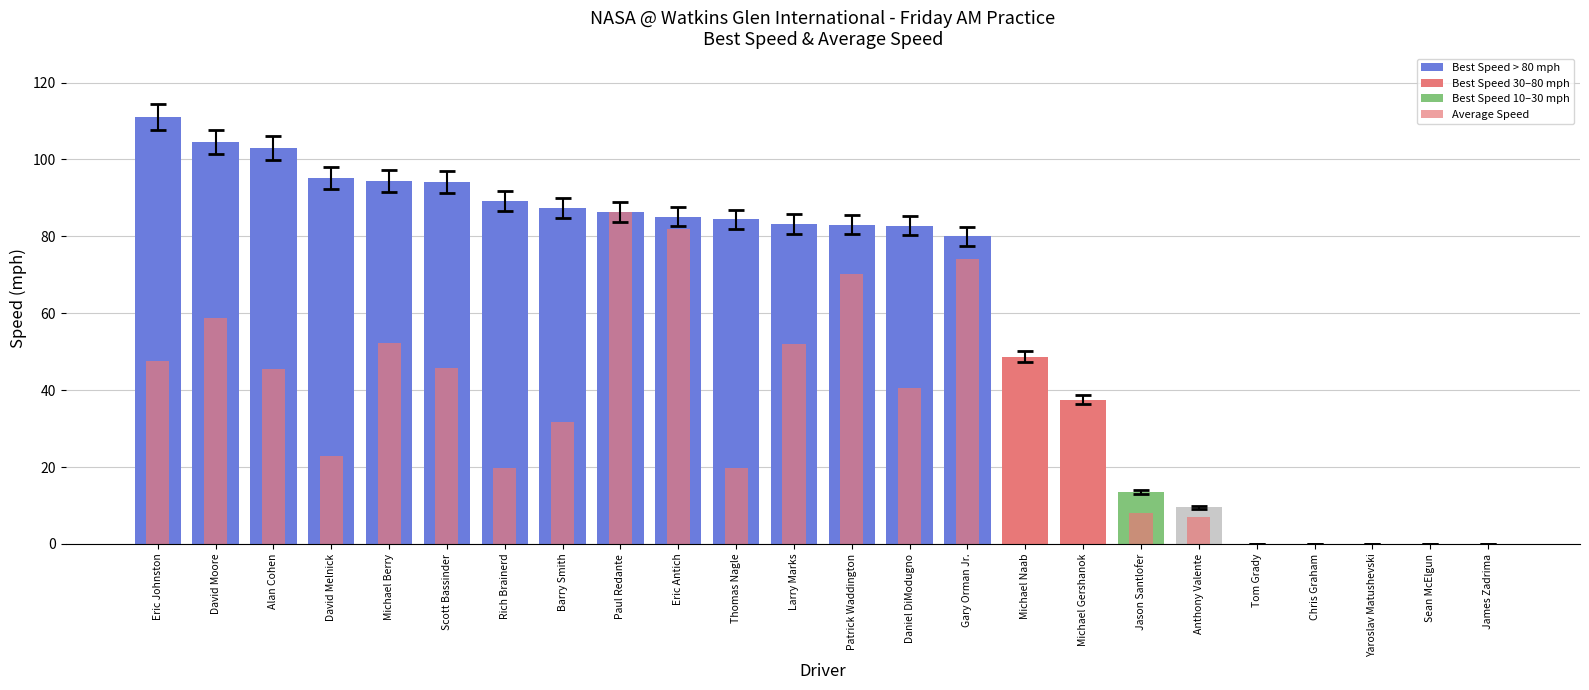

How many distinct data groups are displayed?

2